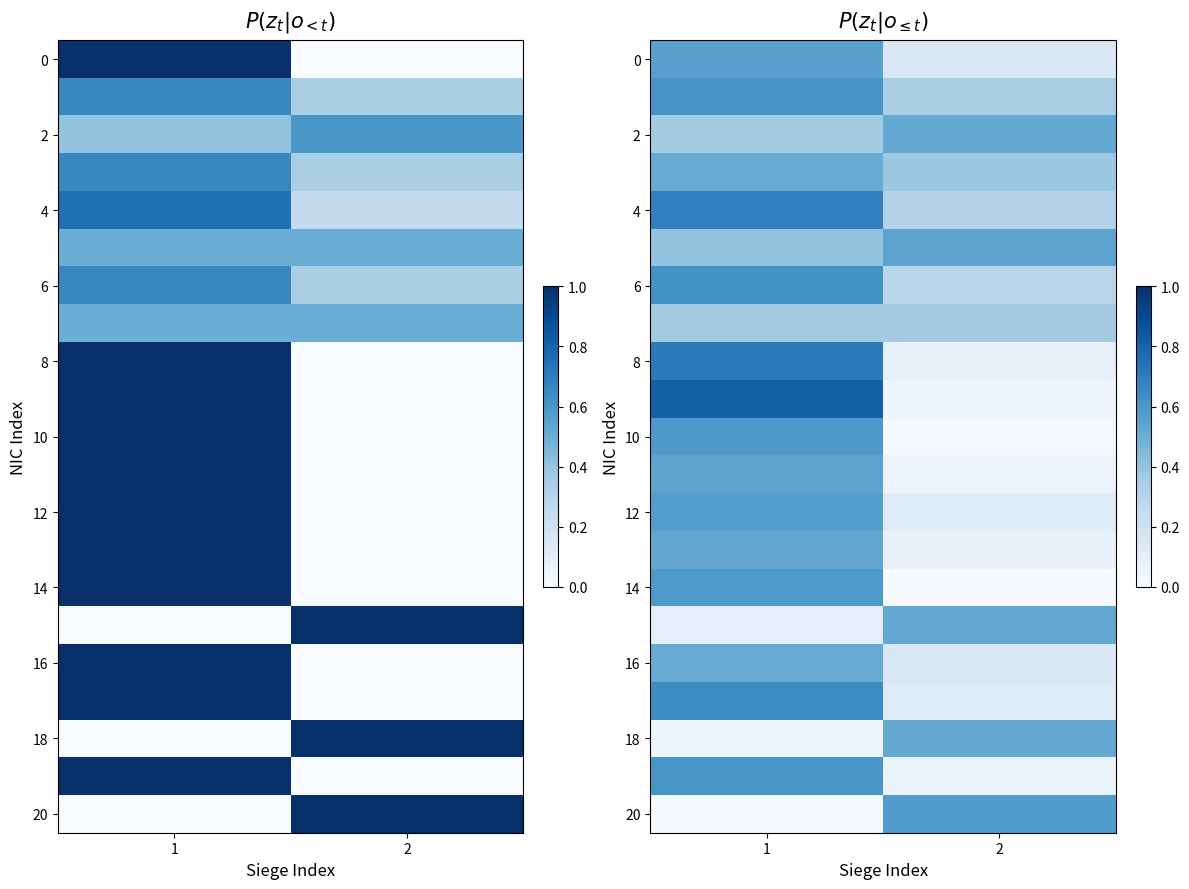

How many 0 values are between 0 and 1?

2